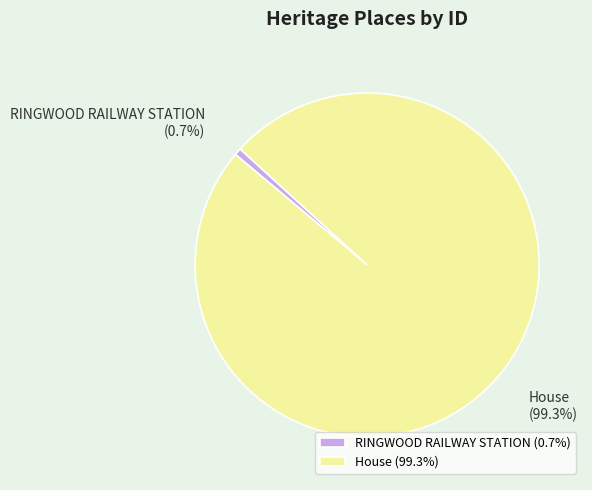

What is the smallest slice in the pie chart?

RINGWOOD RAILWAY STATION